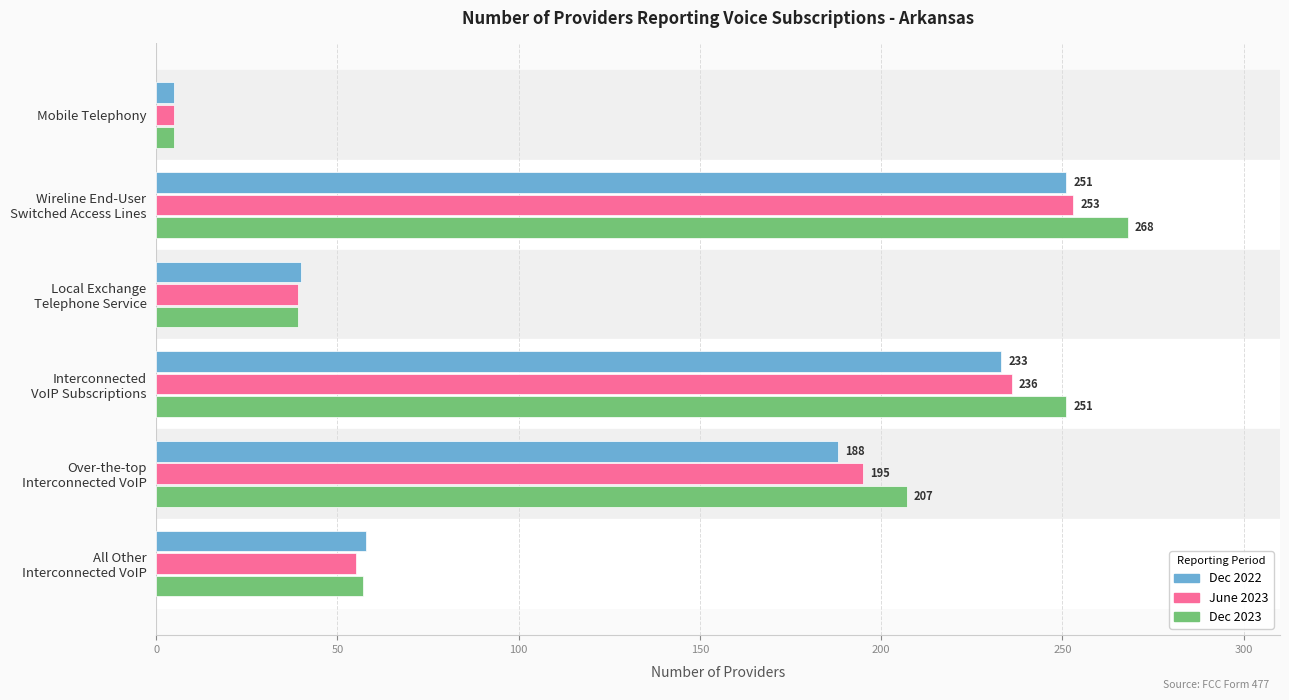

The Dec 2022 series shows 5 at Mobile Telephony. True or false?

True